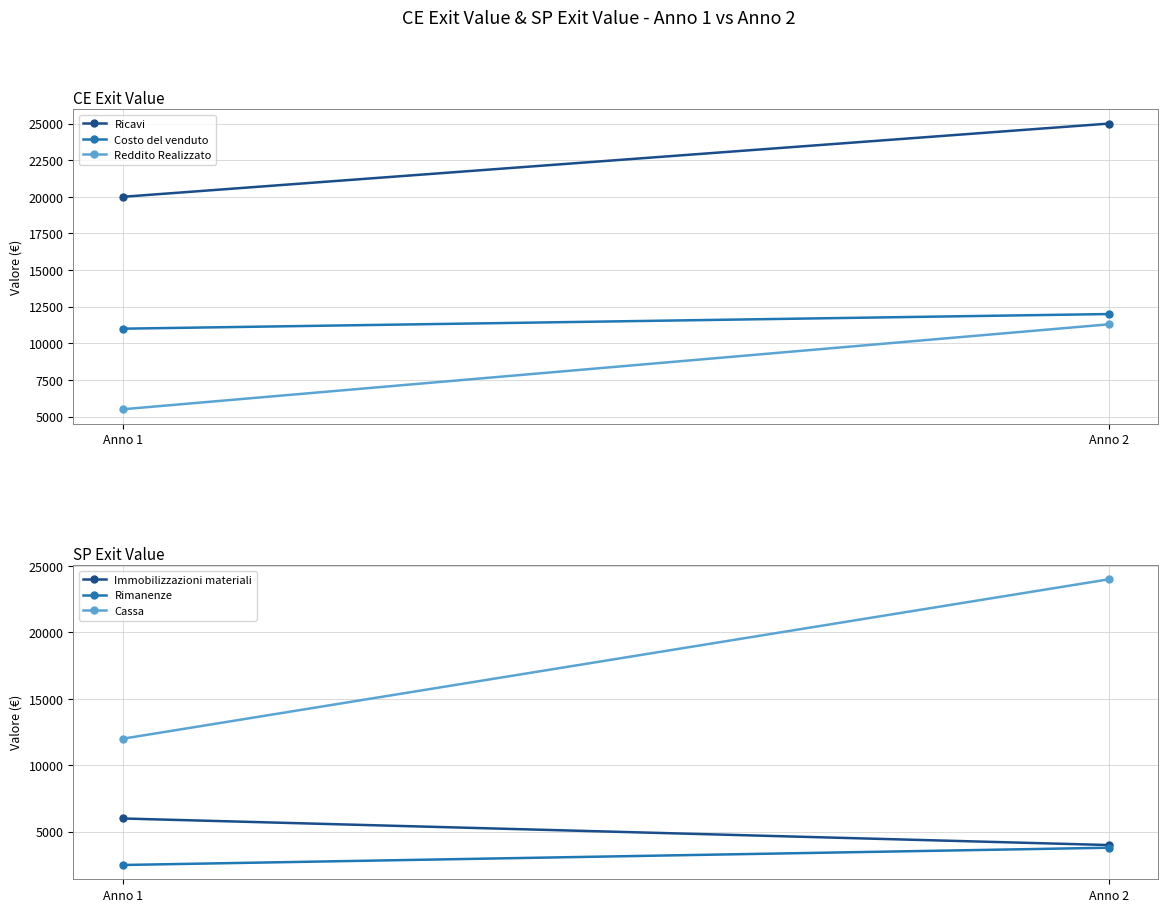

What is the average value of the Immobilizzazioni materiali series?

5000